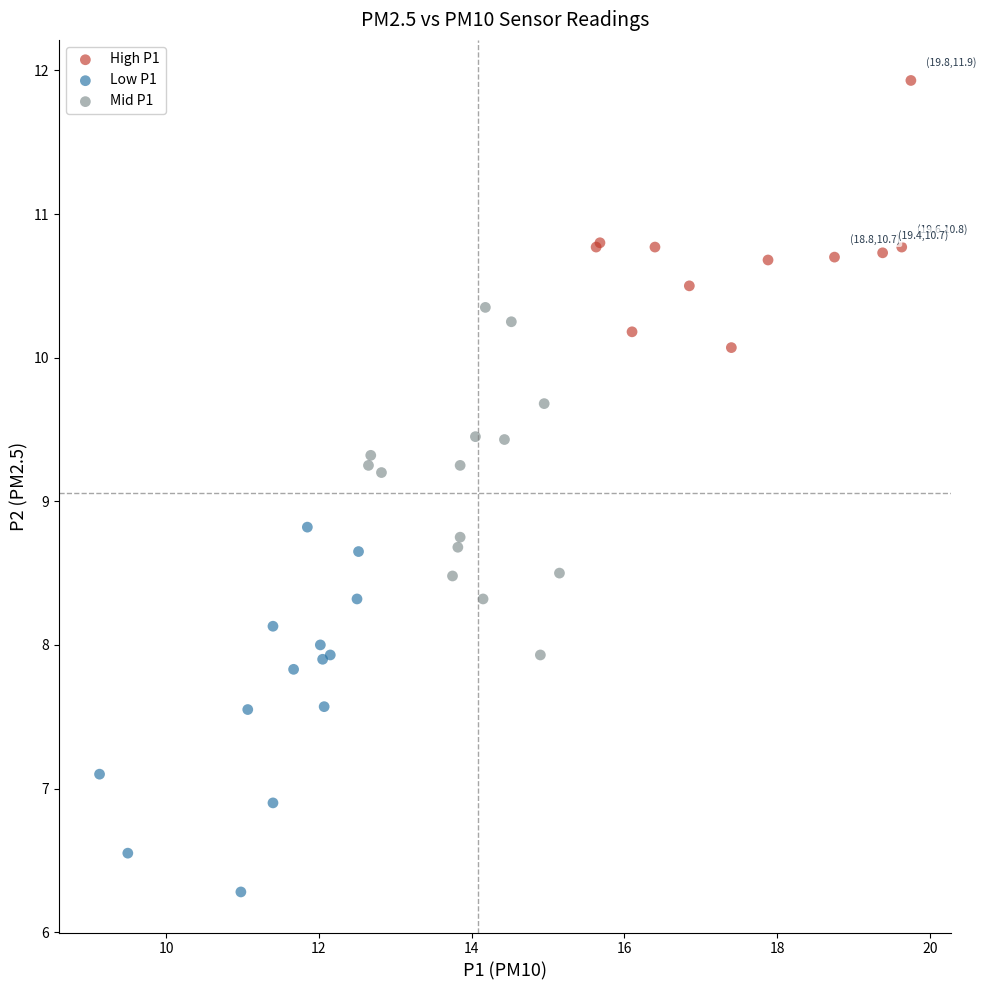

Which series has the largest Y range (max minus min)?

Low P1